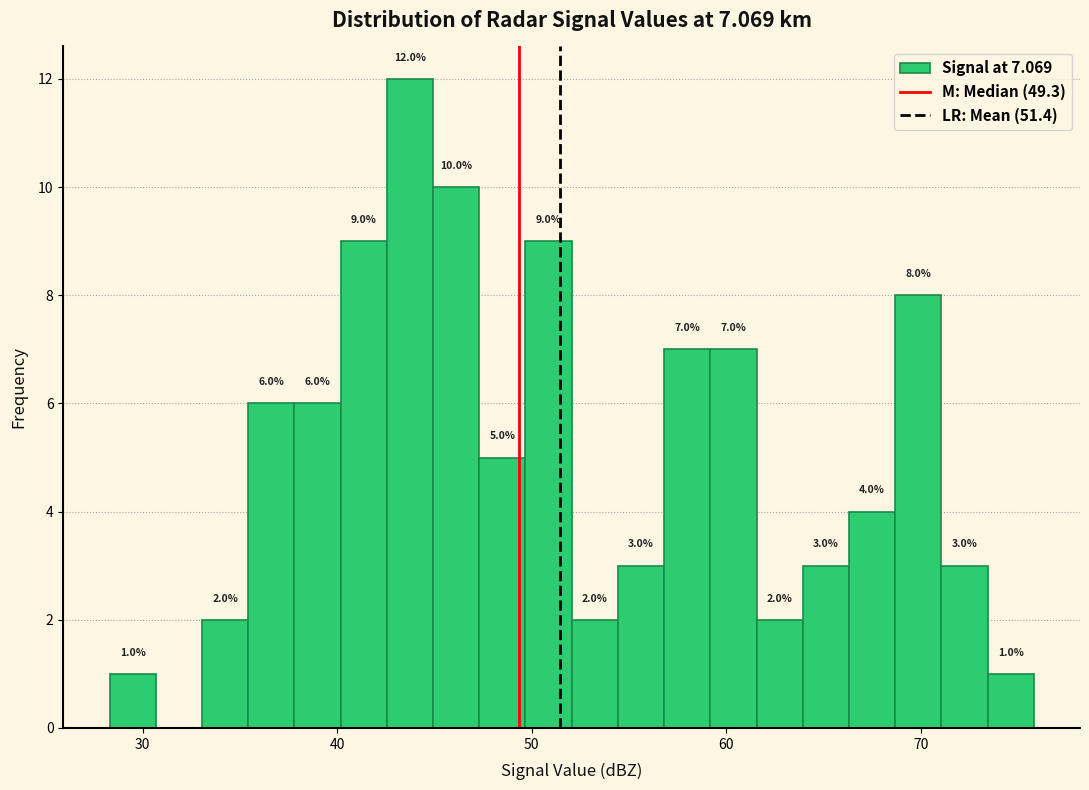

Read against the x-axis, roughly where is the centre of the tallest bar?

44